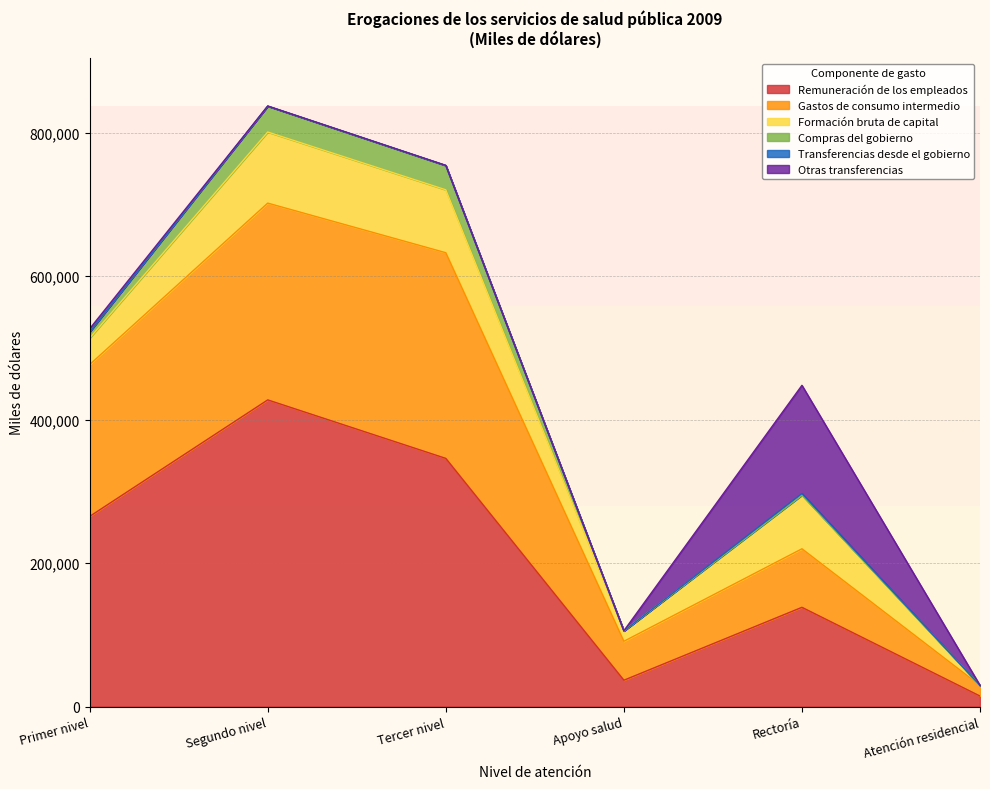

What is the difference between the second highest and minimum values in the Formación bruta de capital series?

87947